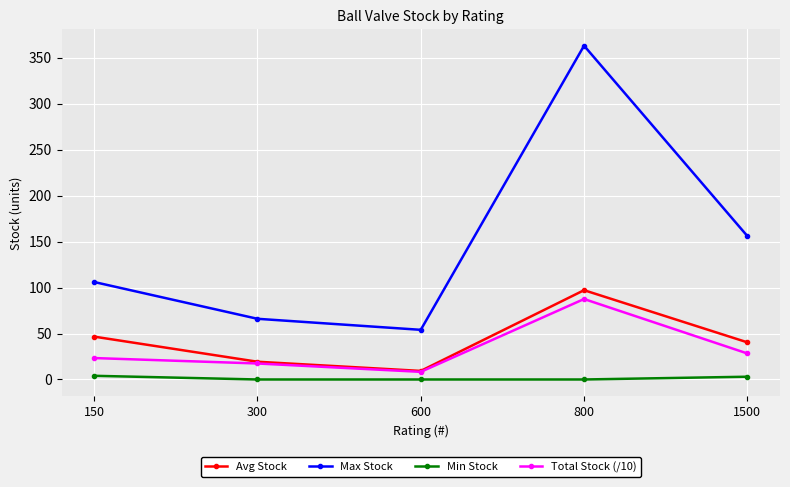

True or false: Max Stock has a value of 106.0 at 150.

True